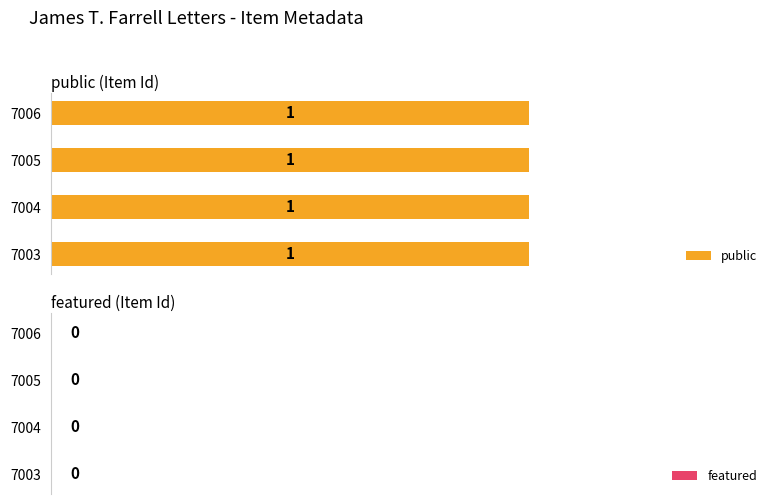

Which label corresponds to the smallest value in the chart?

7003